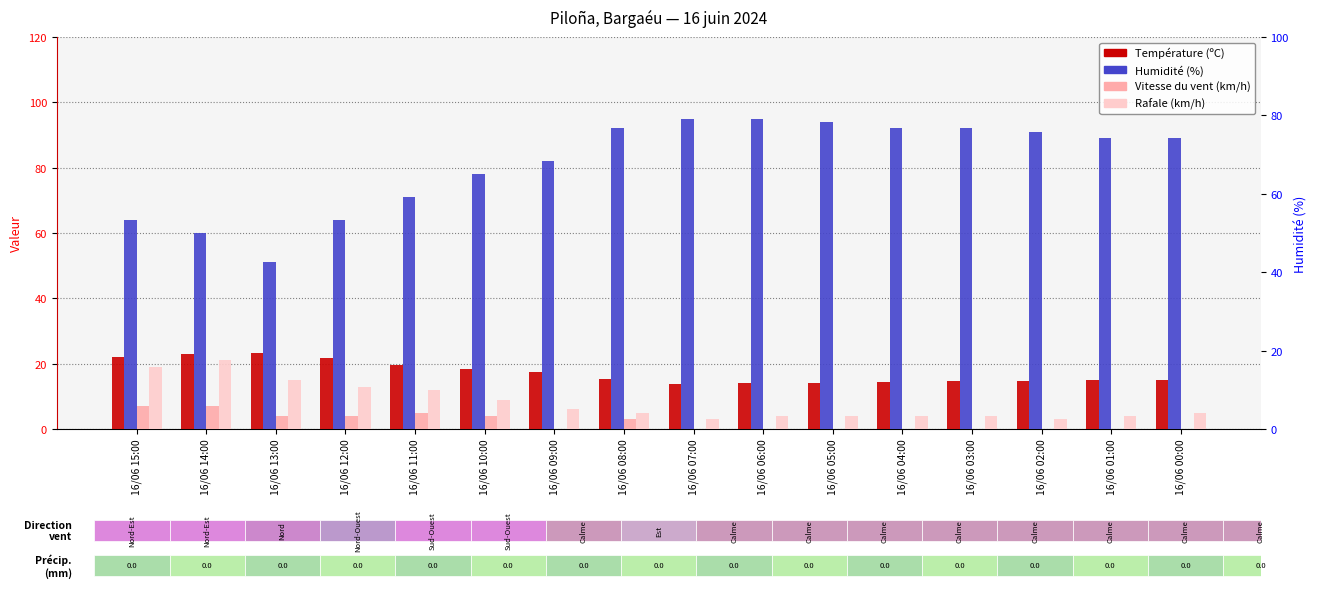

Reading right to left, transcribe all the data shown in this chart.

Température (ºC): 15.0	14.9	14.8	14.7	14.5	14.1	14.0	13.9	15.2	17.4	18.4	19.7	21.6	23.3	23.0	21.9
Humidité (%): 89.0	89.0	91.0	92.0	92.0	94.0	95.0	95.0	92.0	82.0	78.0	71.0	64.0	51.0	60.0	64.0
Vitesse du vent (km/h): 0.0	0.0	0.0	0.0	0.0	0.0	0.0	0.0	3.0	0.0	4.0	5.0	4.0	4.0	7.0	7.0
Rafale (km/h): 5.0	4.0	3.0	4.0	4.0	4.0	4.0	3.0	5.0	6.0	9.0	12.0	13.0	15.0	21.0	19.0